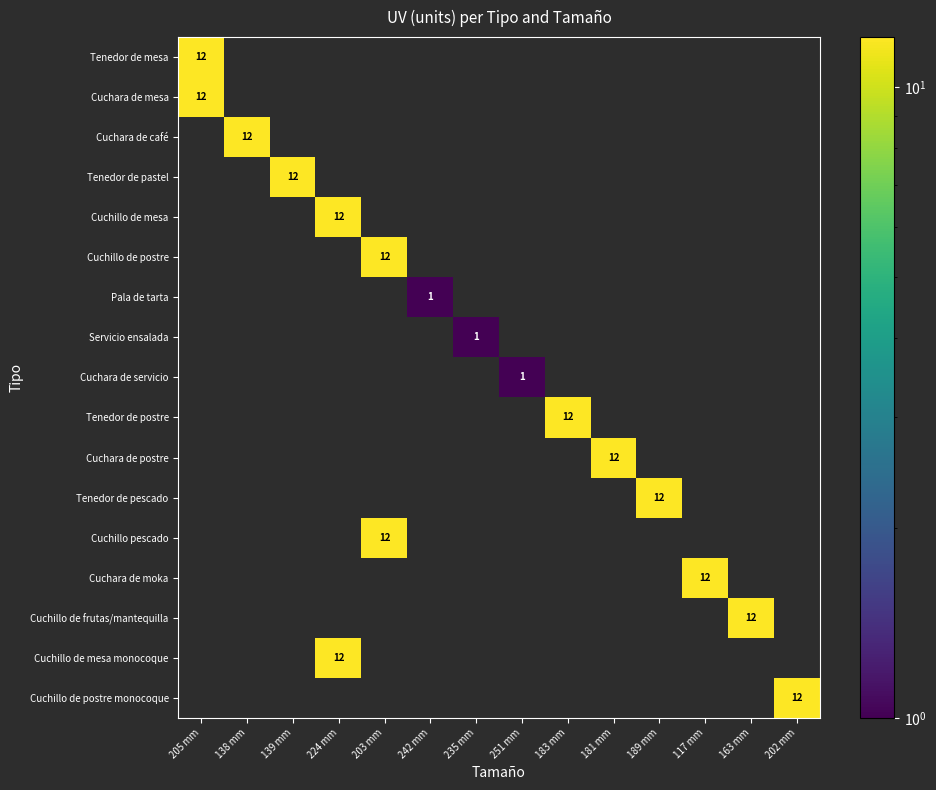

The Cuchillo pescado series shows 7 at 203 mm. True or false?

False